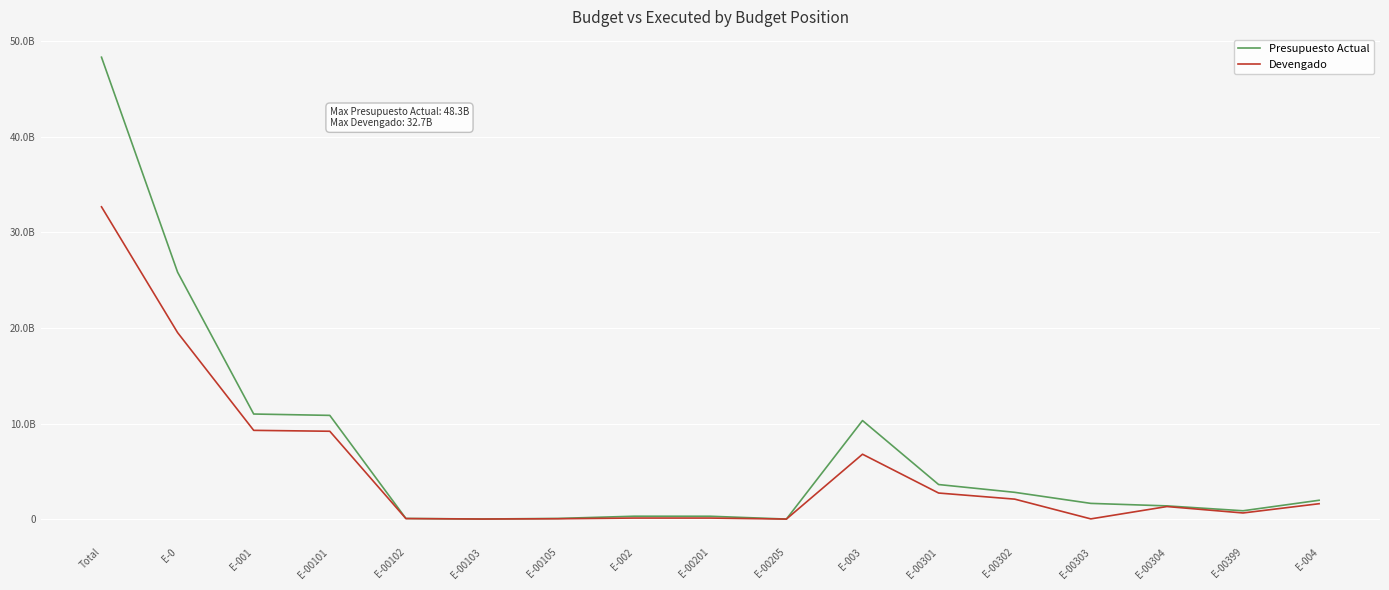

The Devengado series shows 5556933.4 at E-00303. True or false?

False